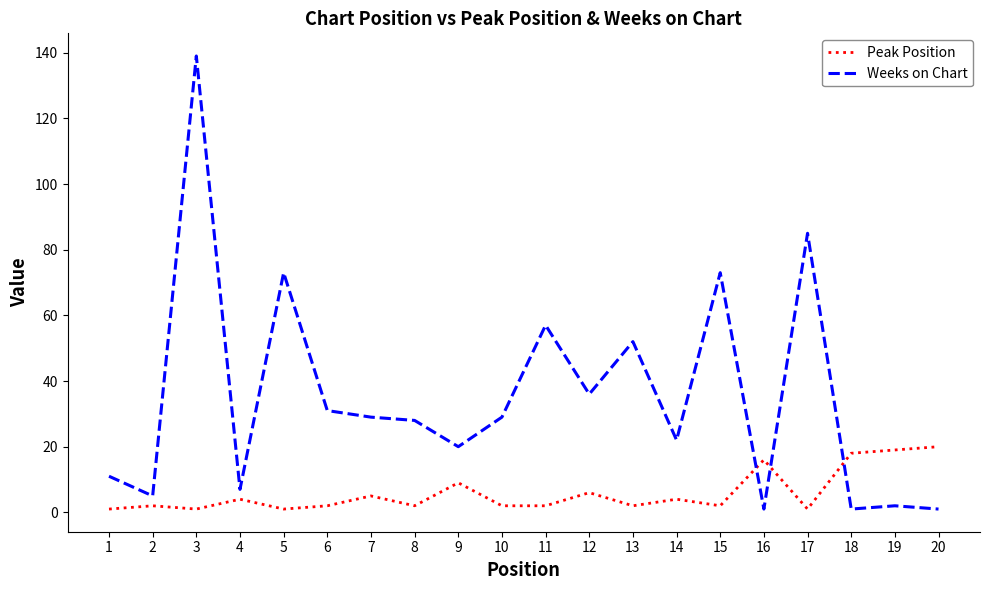

Reading left to right, list all the values displayed in this chart.

Peak Position: 1=1	2=2	3=1	4=4	5=1	6=2	7=5	8=2	9=9	10=2	11=2	12=6	13=2	14=4	15=2	16=16	17=1	18=18	19=19	20=20
Weeks on Chart: 1=11	2=5	3=139	4=7	5=73	6=31	7=29	8=28	9=20	10=29	11=57	12=36	13=52	14=22	15=73	16=1	17=85	18=1	19=2	20=1